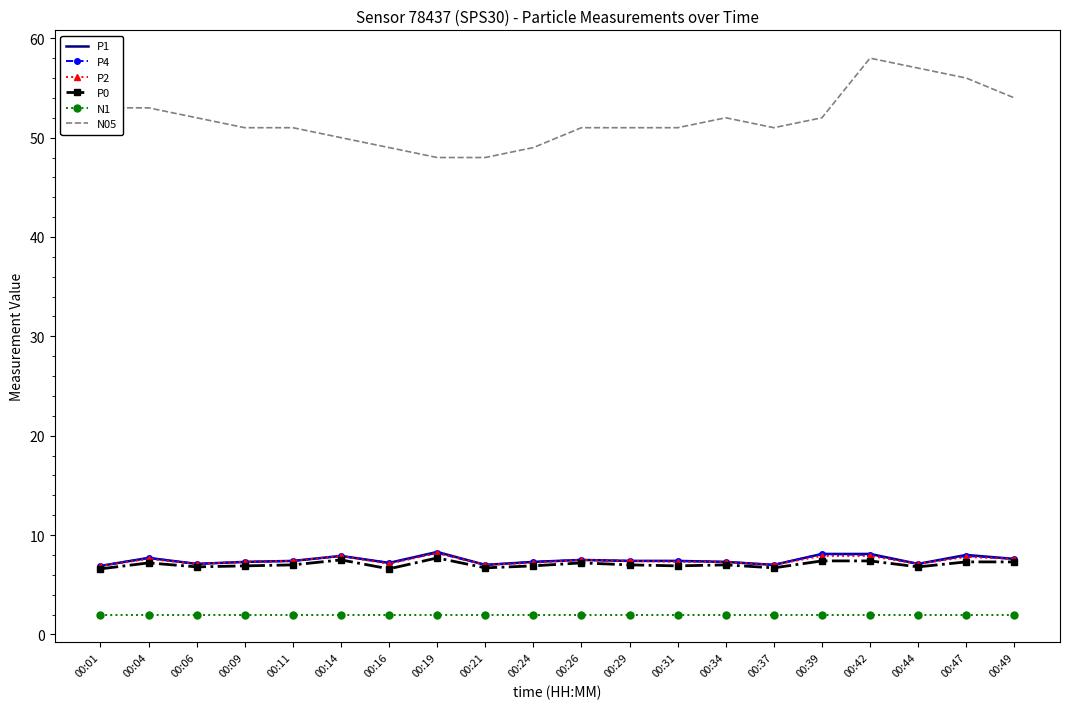

True or false: N05 and P1 cross at least once.

False